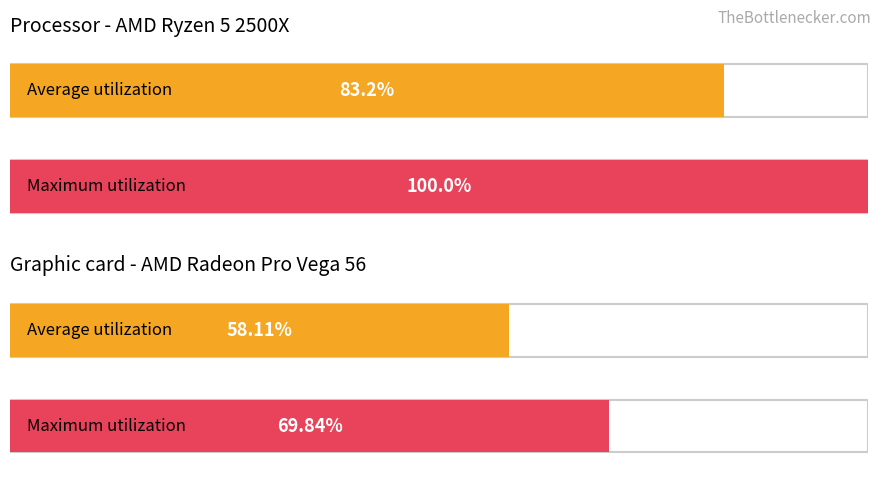

Rank the series at обл. Благоевград from highest to lowest value.

Maximum utilization, Average utilization